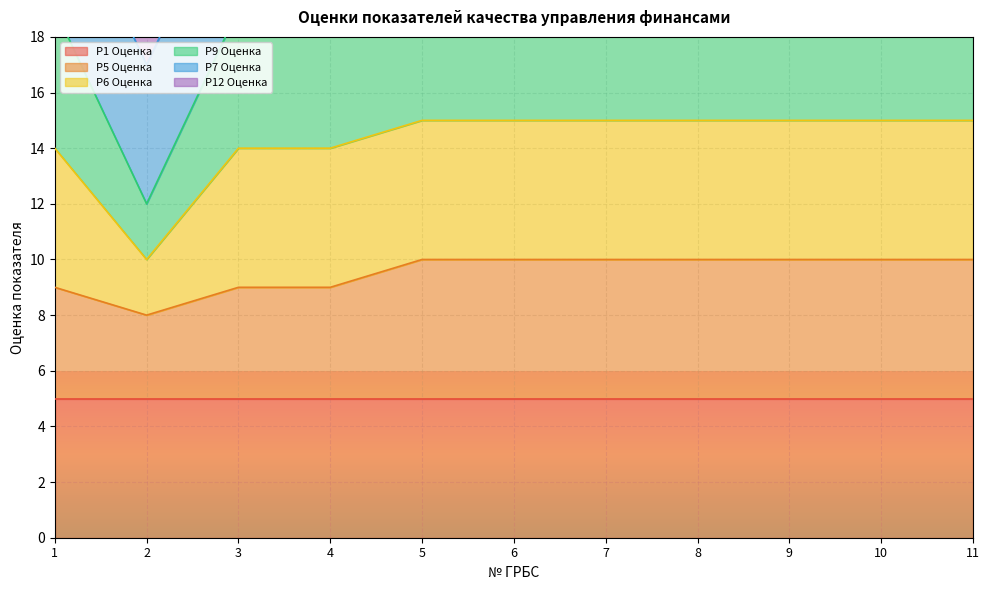

What is the highest value of the Р5 Оценка series?

10